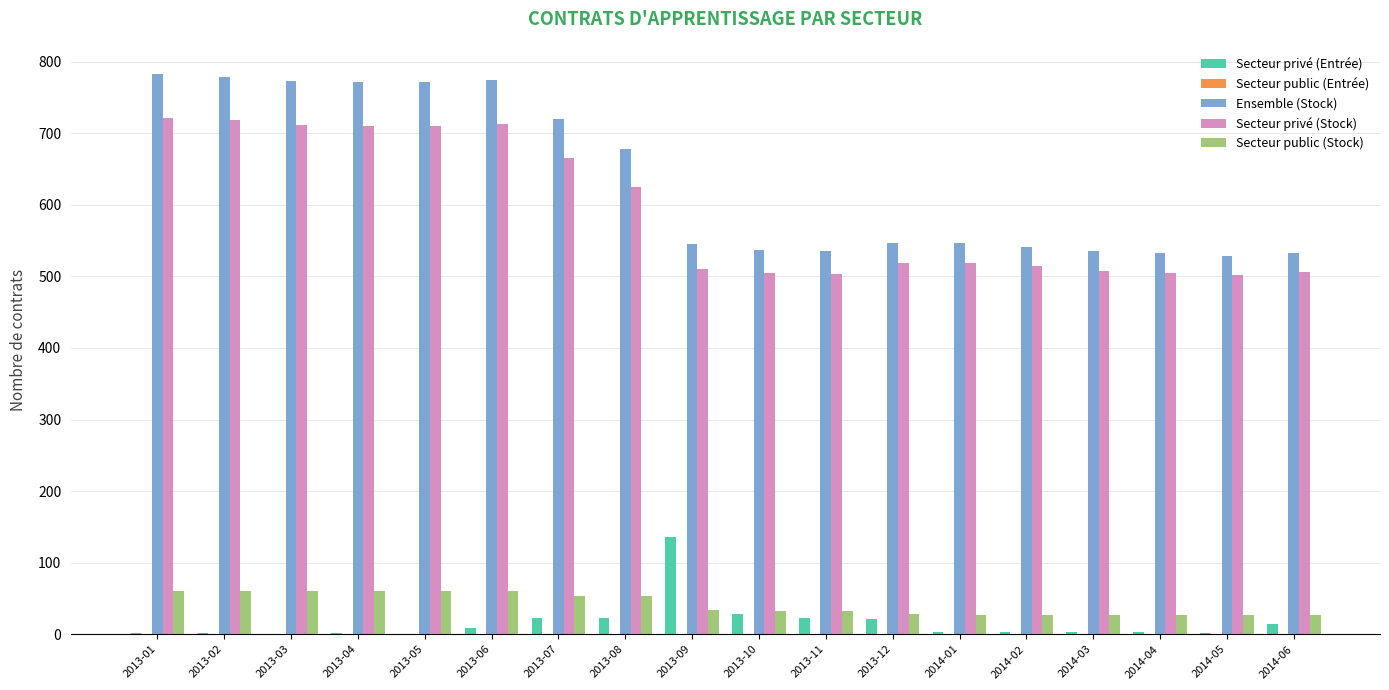

At which label is Secteur privé (Stock) closest to 612?

2013-08